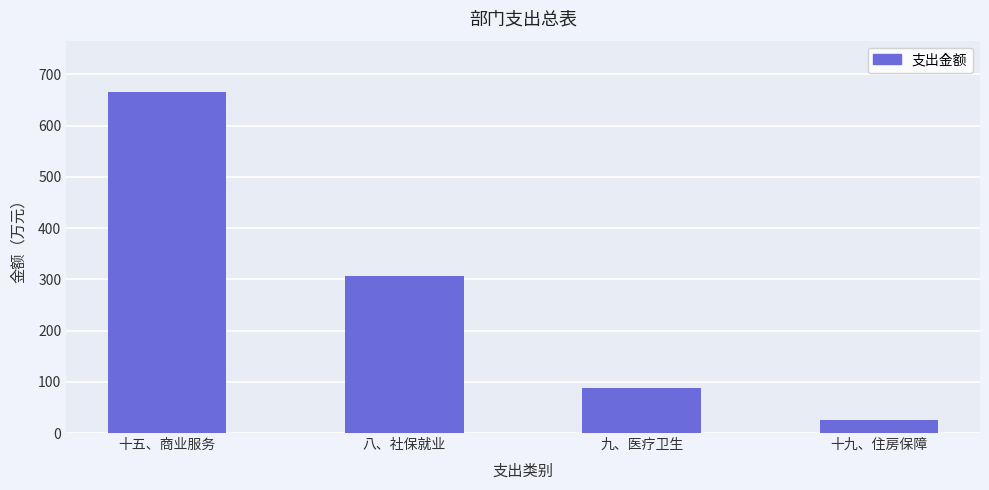

What is the value of the 1st bar from the left?

665.9